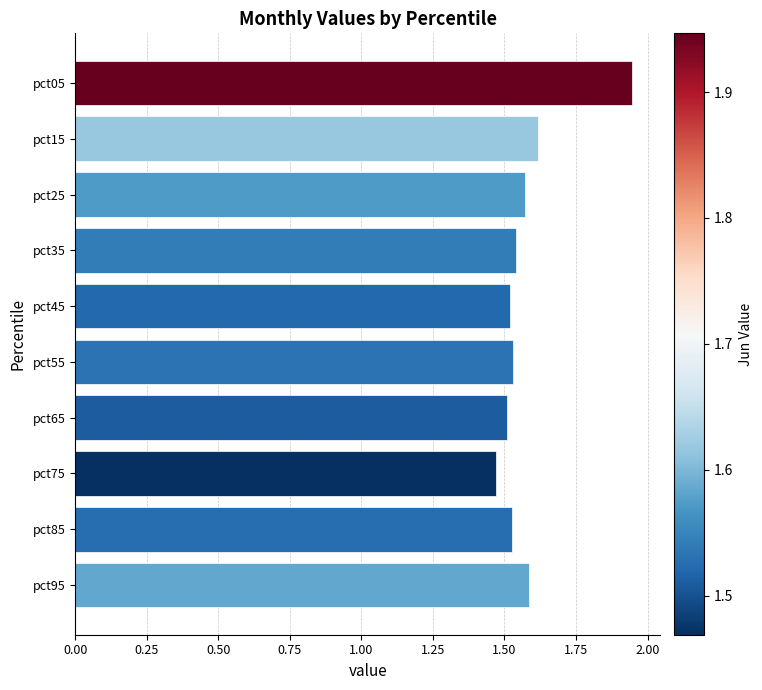

True or false: the data shows 0.9 at pct05.

False